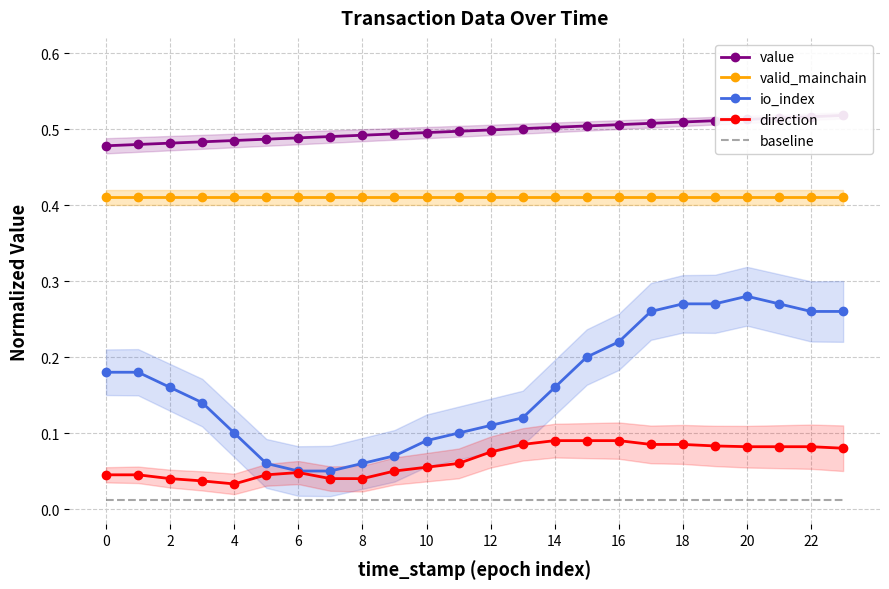

What is the average value of the direction series?

0.1